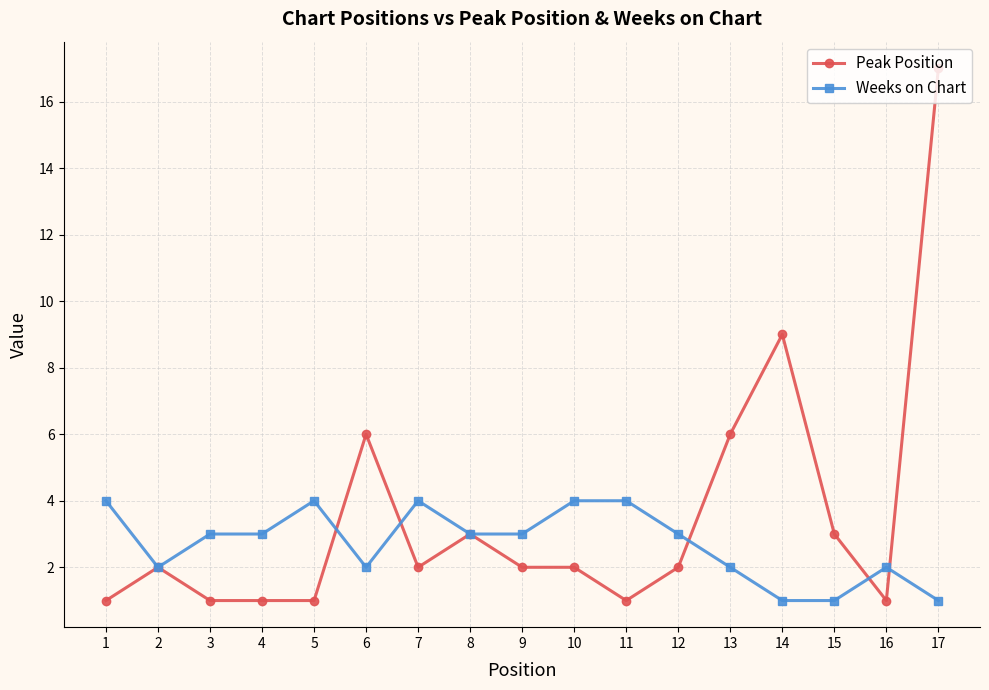

What is the maximum value for Weeks on Chart?

4